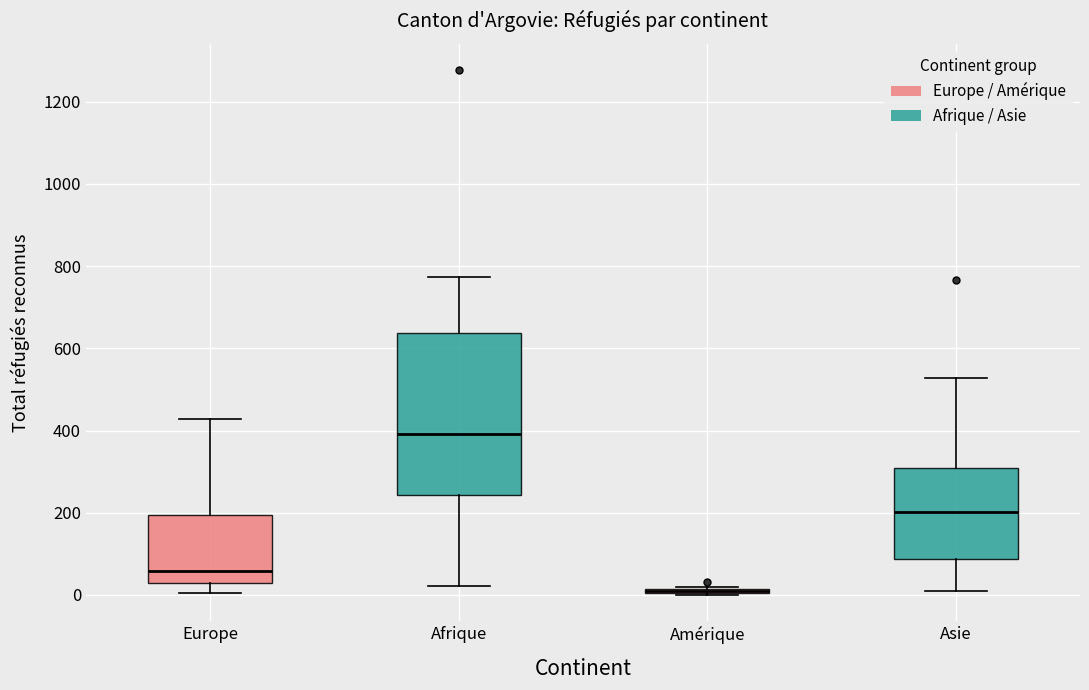

Where is the lower edge of the box for Afrique on the y-axis? The values are not printed on the chart, so give them approximately, as read against the axis.

240